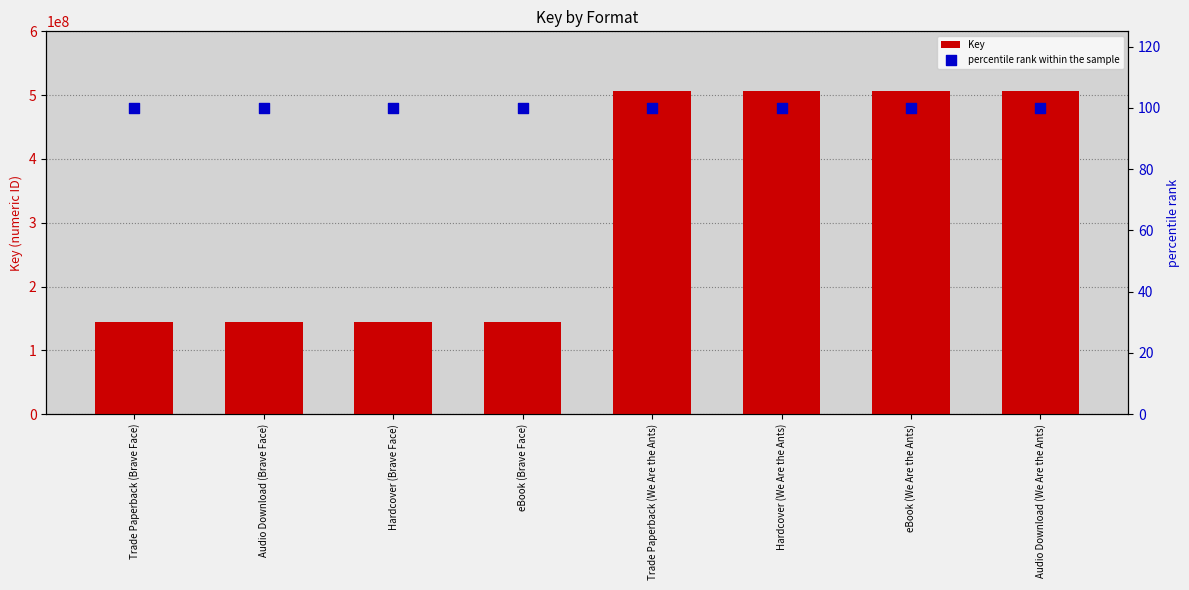

At which category is the sum across all series the highest?

Trade Paperback (We Are the Ants)